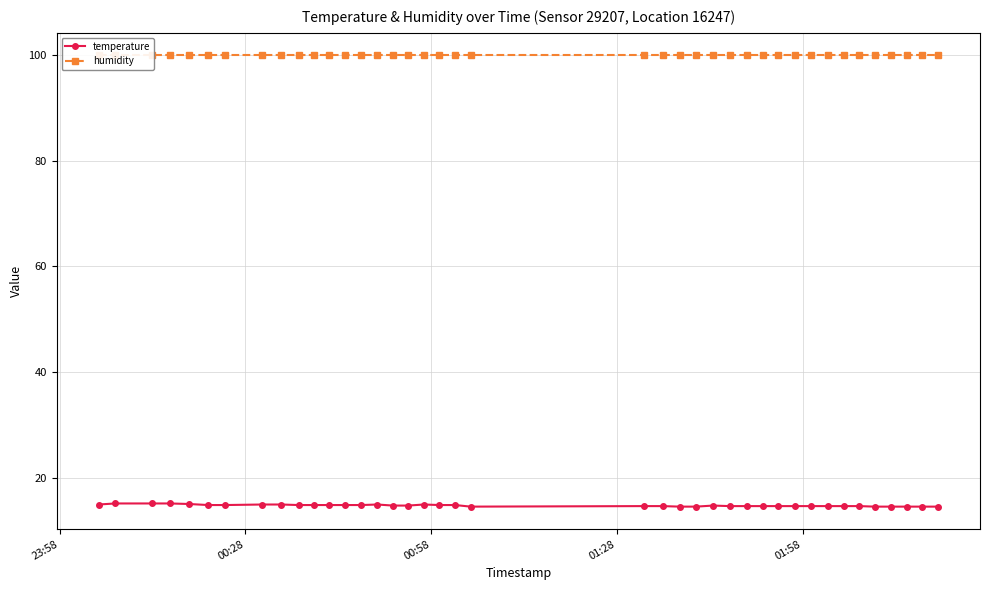

Rank the series by their maximum value, from lowest to highest.

temperature, humidity